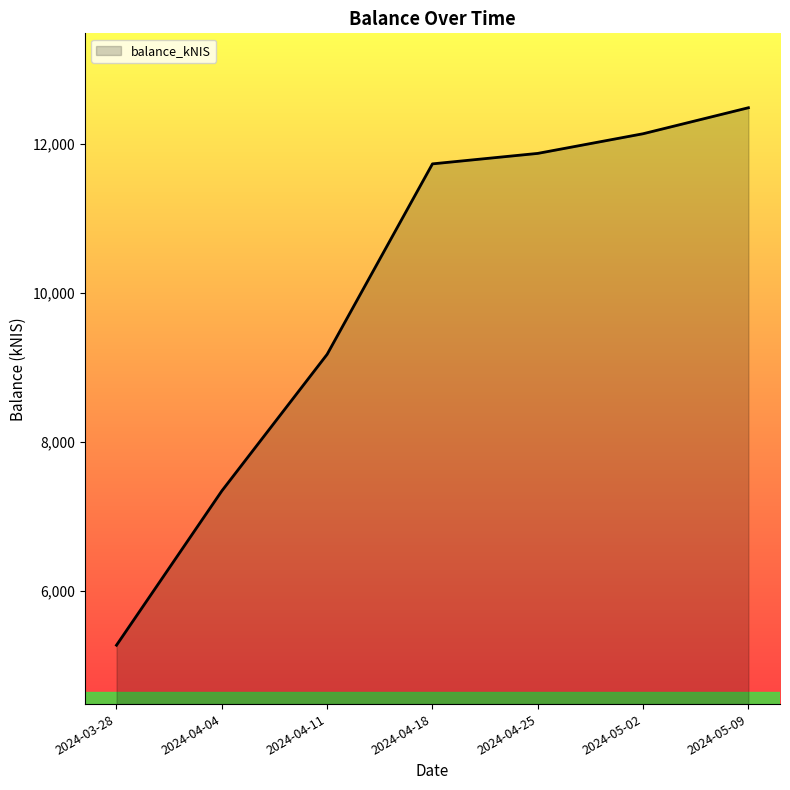

True or false: there are more than 1 points higher than both neighbors.

False